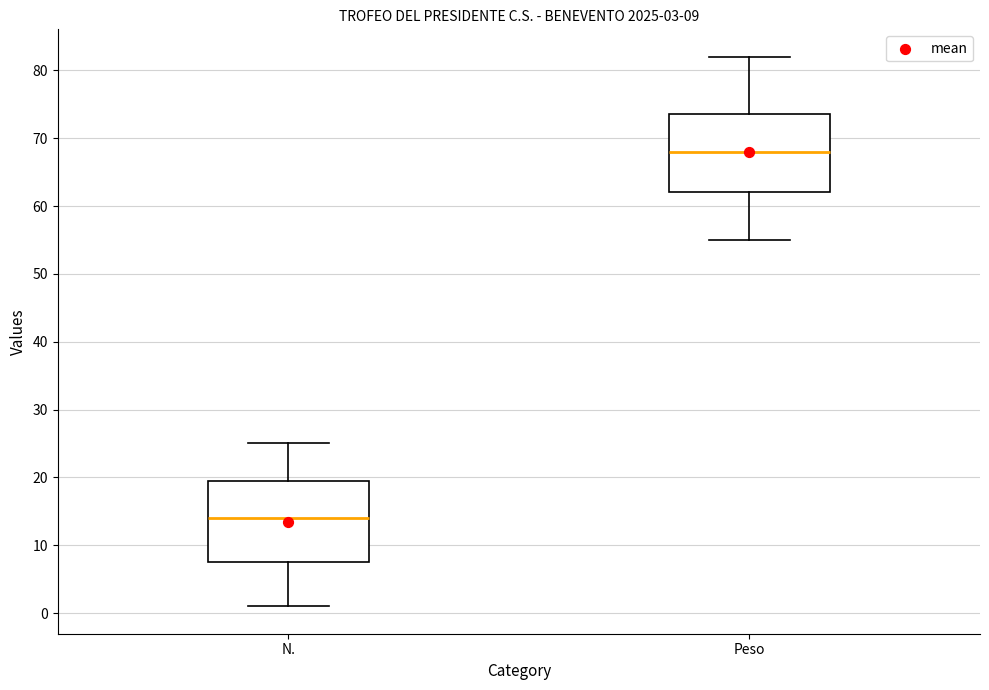

Which box's median line is the highest?

Peso